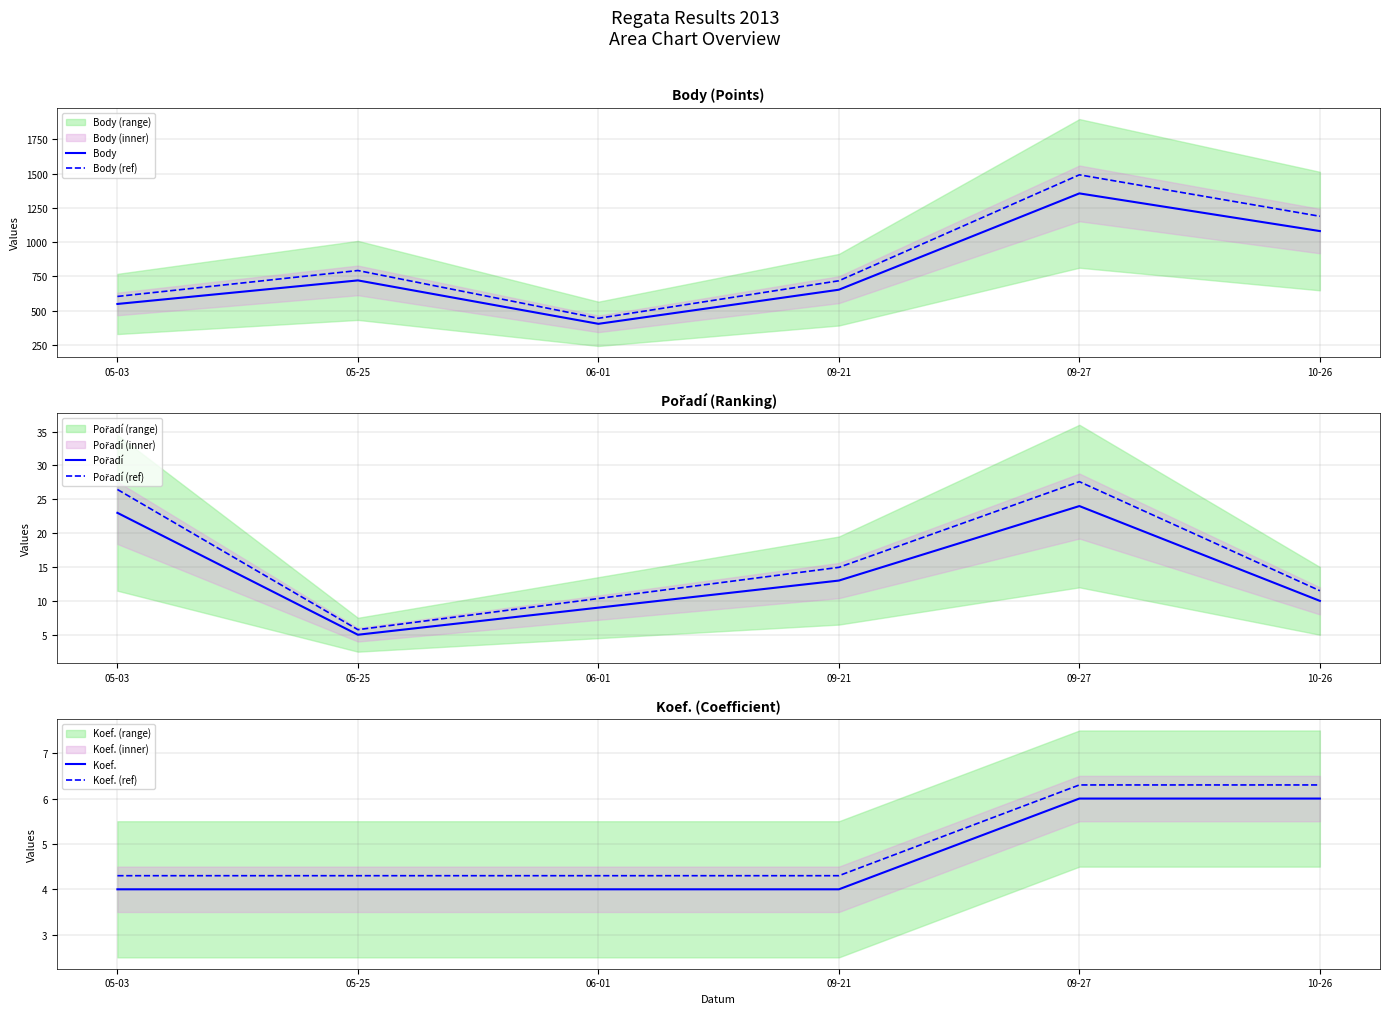

What is the average value of the Body series?

794.0